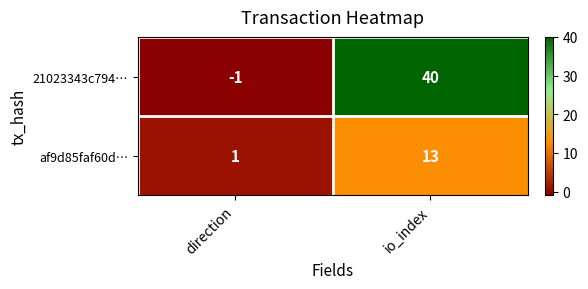

How many data points does each series have?

2